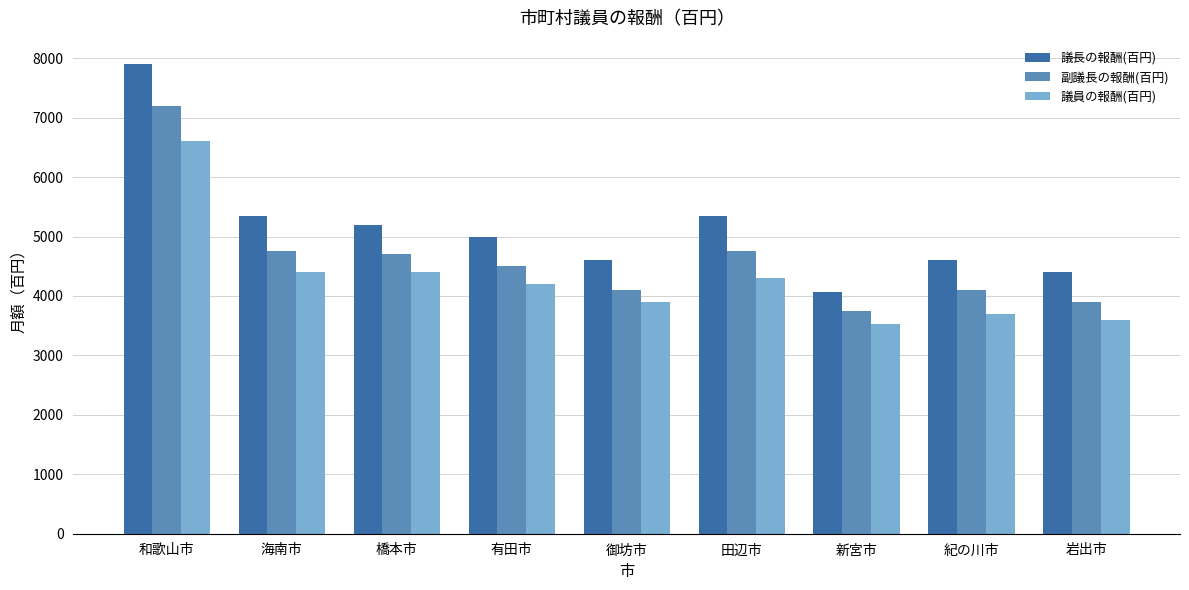

List the series in order of their peak value, highest first.

議長の報酬(百円), 副議長の報酬(百円), 議員の報酬(百円)